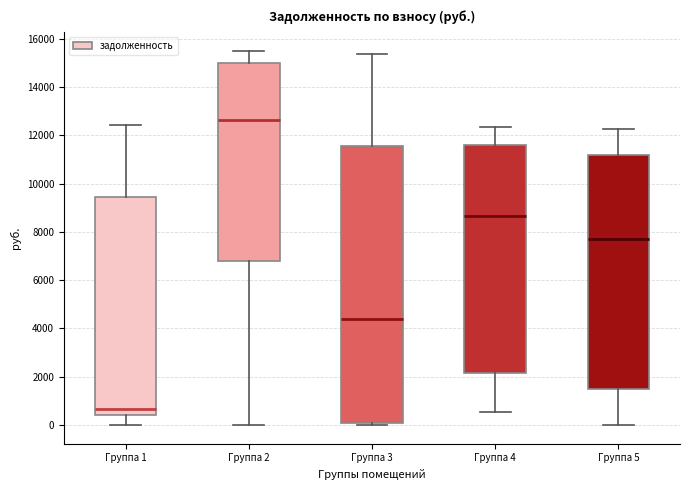

Which box has the highest median line?

Группа 2